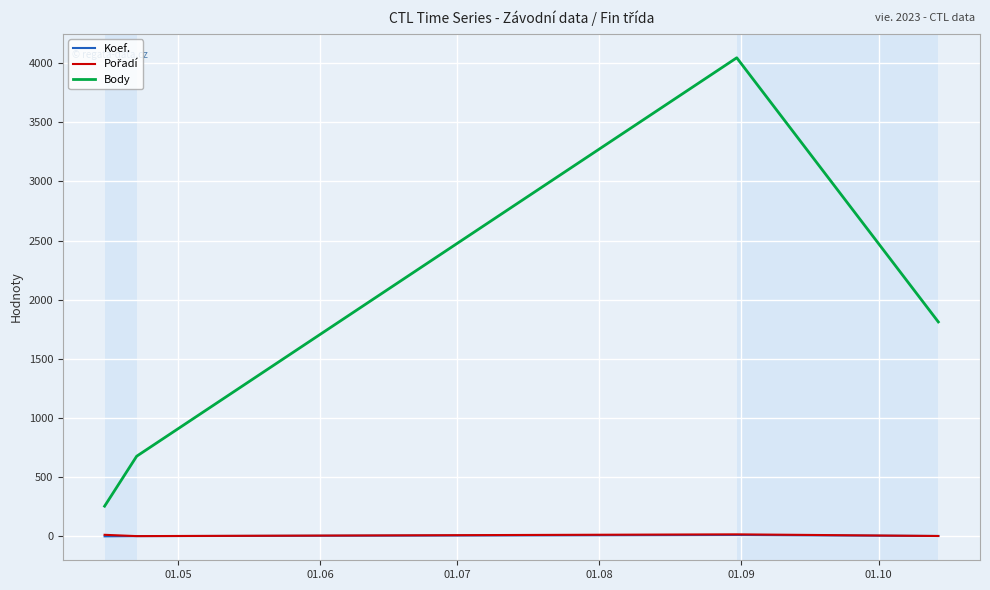

Which series has the largest total across all categories?

Body